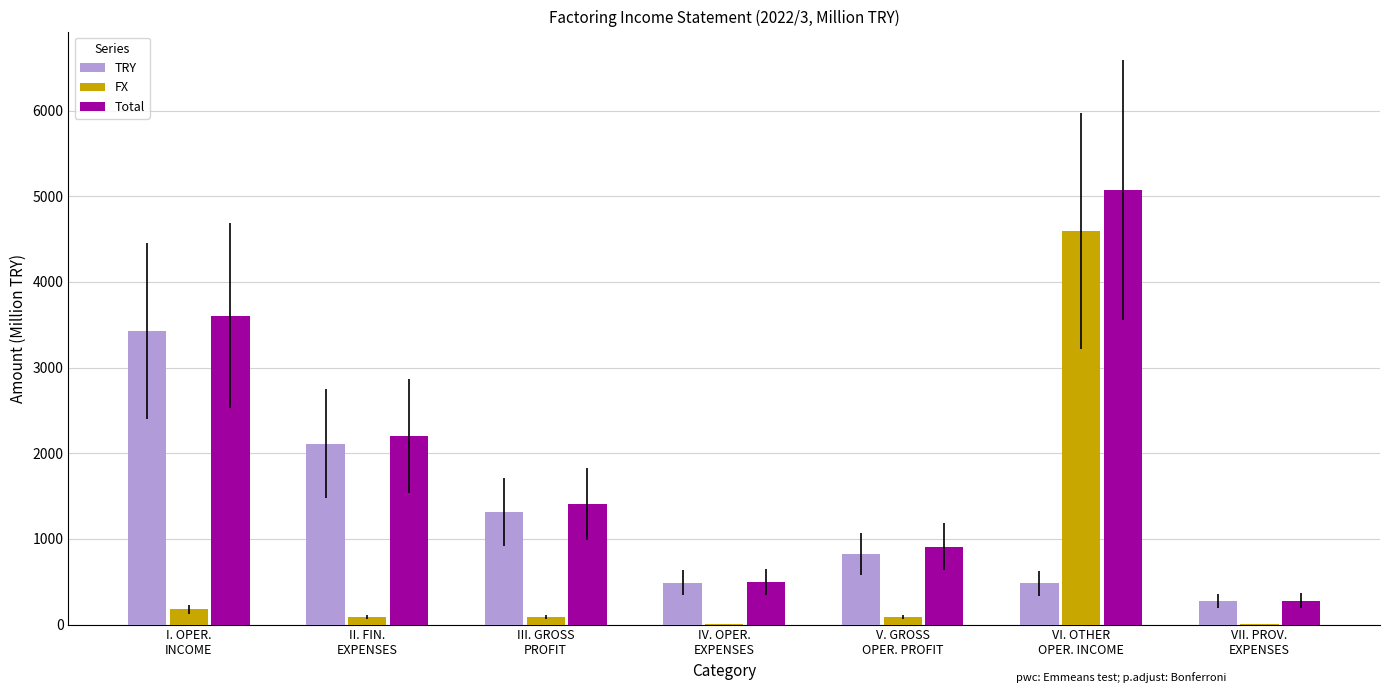

What is the spread (max minus min) of values at II. FIN.
EXPENSES?

2112